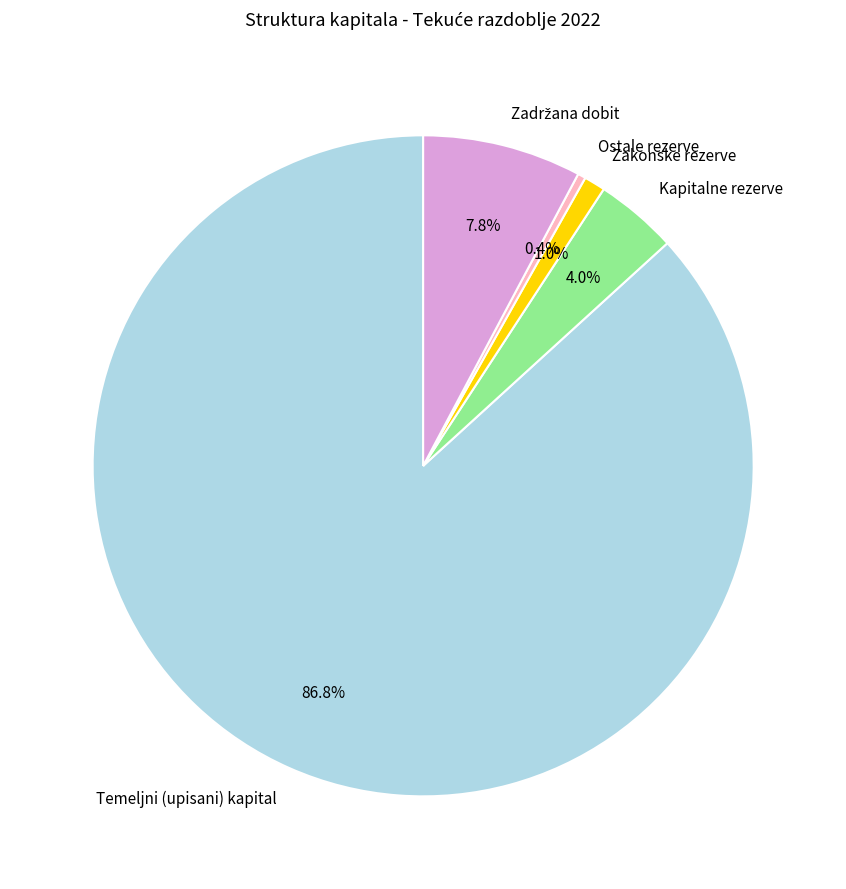

What is the ratio of the value at Kapitalne rezerve to the value at Ostale rezerve?

10.4